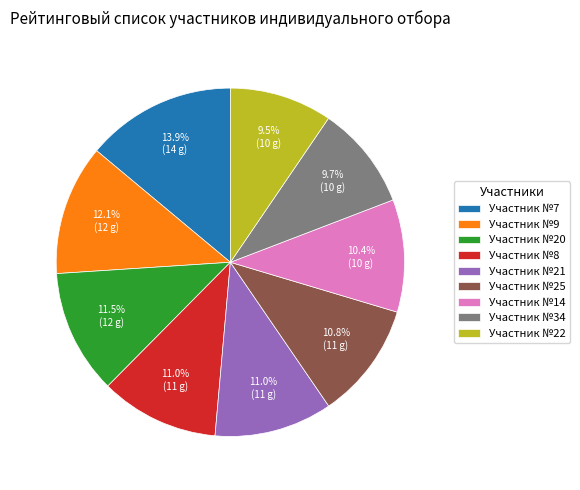

Is there any slice that represents more than half of the pie?

No